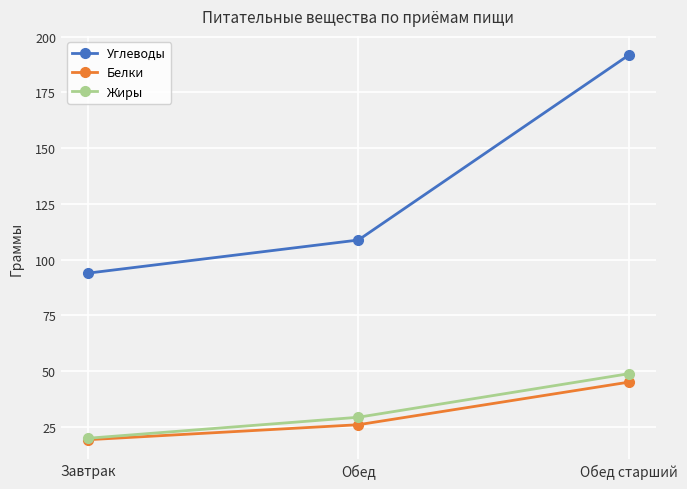

List the labels in order of Жиры value, largest first.

Обед старший, Обед, Завтрак